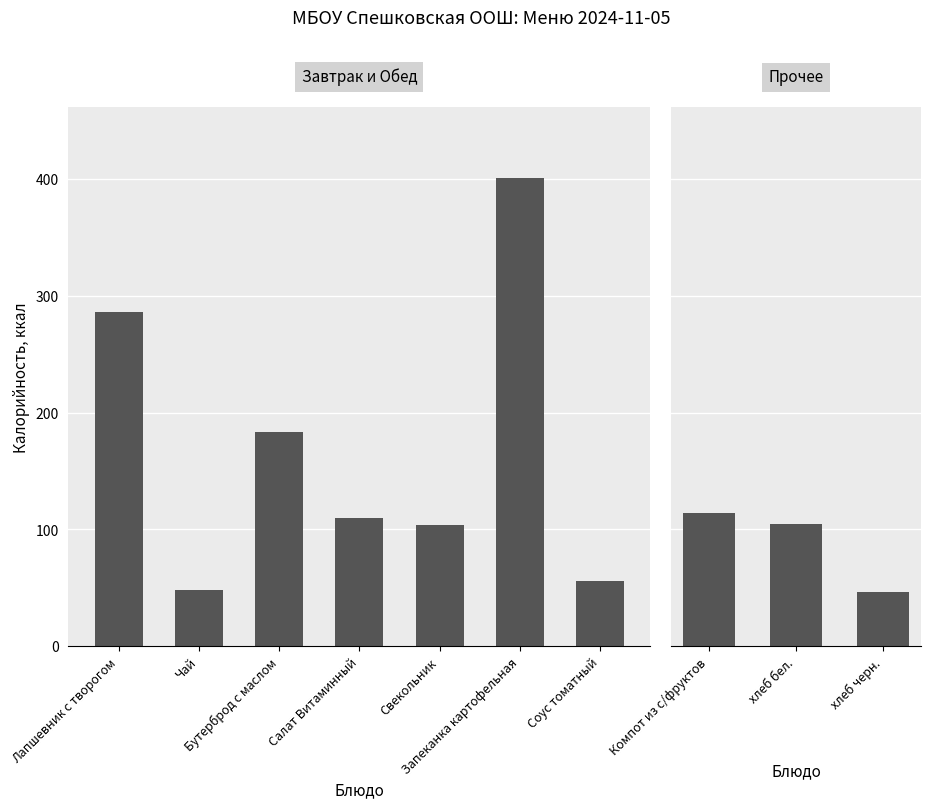

Approximately how many times larger is the value at Свекольник compared to Компот из с/фруктов?

0.9